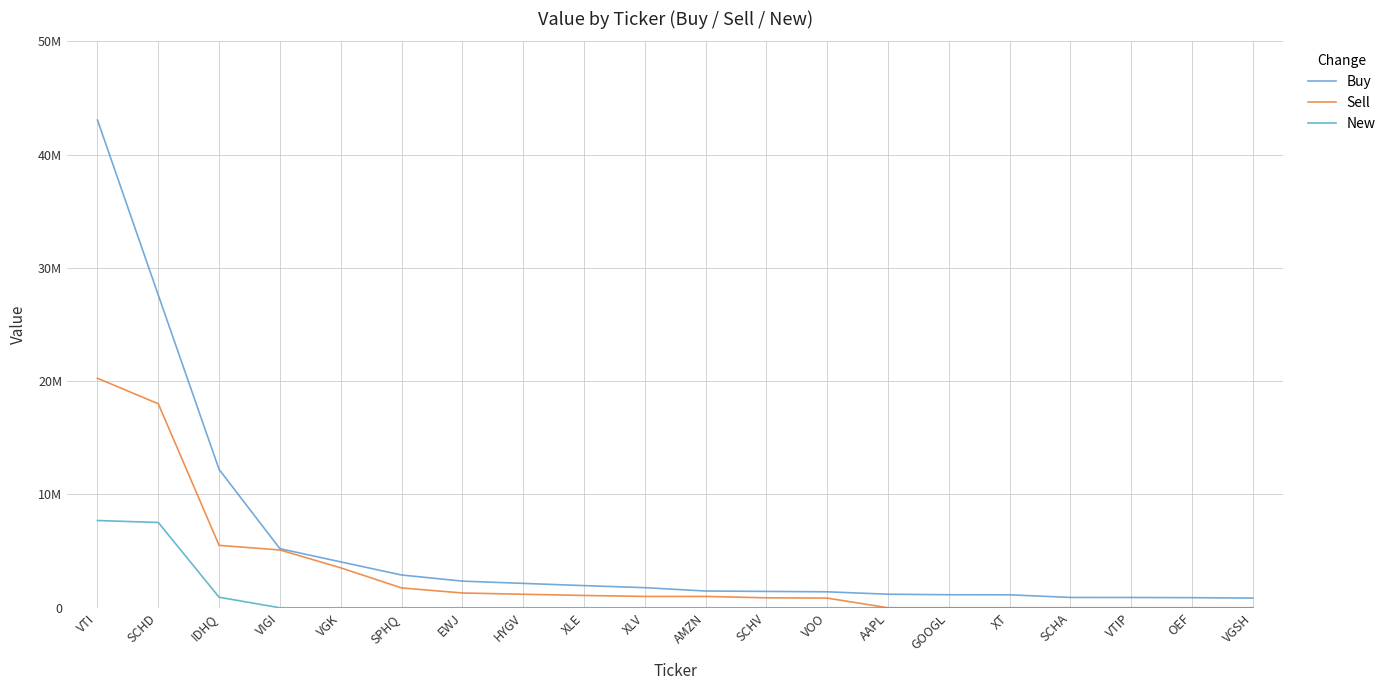

Reading right to left, list all the values displayed in this chart.

Buy: VGSH=855097	OEF=892766	VTIP=909444	SCHA=912355	XT=1144978	GOOGL=1151610	AAPL=1197708	VOO=1409921	SCHV=1445842	AMZN=1479733	XLV=1776450	XLE=1957308	HYGV=2153394	EWJ=2353683	SPHQ=2894401	VGK=4052312	VIGI=5216411	IDHQ=12211685	SCHD=27597367	VTI=43049618
Sell: VGSH=0	OEF=0	VTIP=0	SCHA=0	XT=0	GOOGL=0	AAPL=0	VOO=855097	SCHV=880372	AMZN=1001311	XLV=1002450	XLE=1087960	HYGV=1193461	EWJ=1307429	SPHQ=1752118	VGK=3527854	VIGI=5102995	IDHQ=5510437	SCHD=18004974	VTI=20259606
New: VGSH=0	OEF=0	VTIP=0	SCHA=0	XT=0	GOOGL=0	AAPL=0	VOO=0	SCHV=0	AMZN=0	XLV=0	XLE=0	HYGV=0	EWJ=0	SPHQ=0	VGK=0	VIGI=0	IDHQ=931119	SCHD=7529806	VTI=7702553